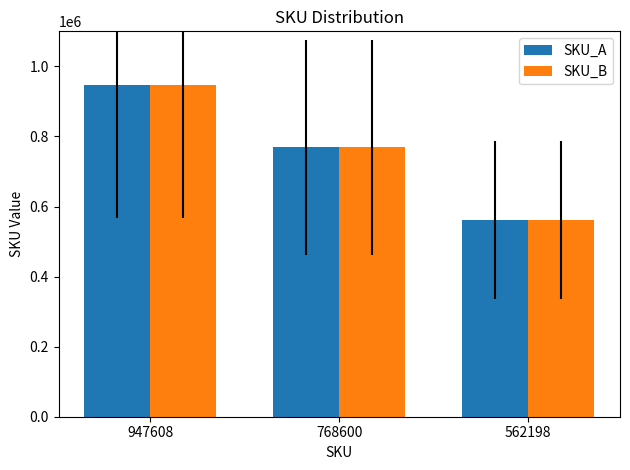

List the labels in order of SKU_A value, smallest first.

562198, 768600, 947608